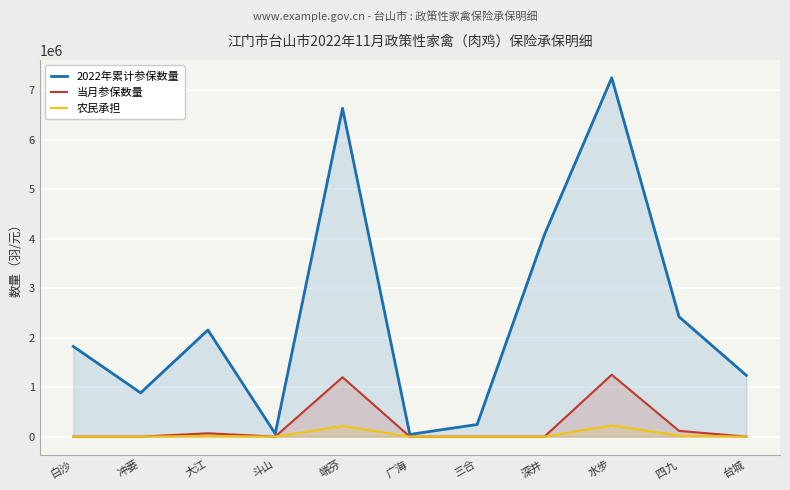

Reading right to left, what are all the values shown in this chart?

2022年累计参保数量: 1238000	2422000	7254000	4083000	245160	44000	6637000	60000	2155000	885000	1823000
当月参保数量: 0	116000	1251000	0	0	0	1200000	0	67000	0	0
农民承担: 0	20880	225180	0	0	0	216000	0	12060	0	0